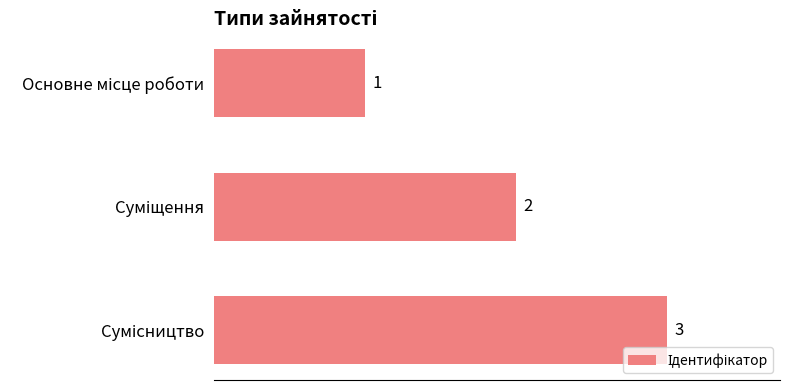

What is the maximum value shown in the chart?

3